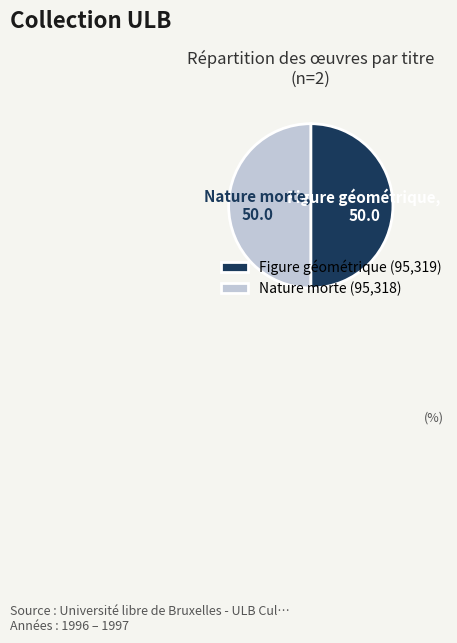

The Nature morte slice represents 38% of the pie. True or false?

False